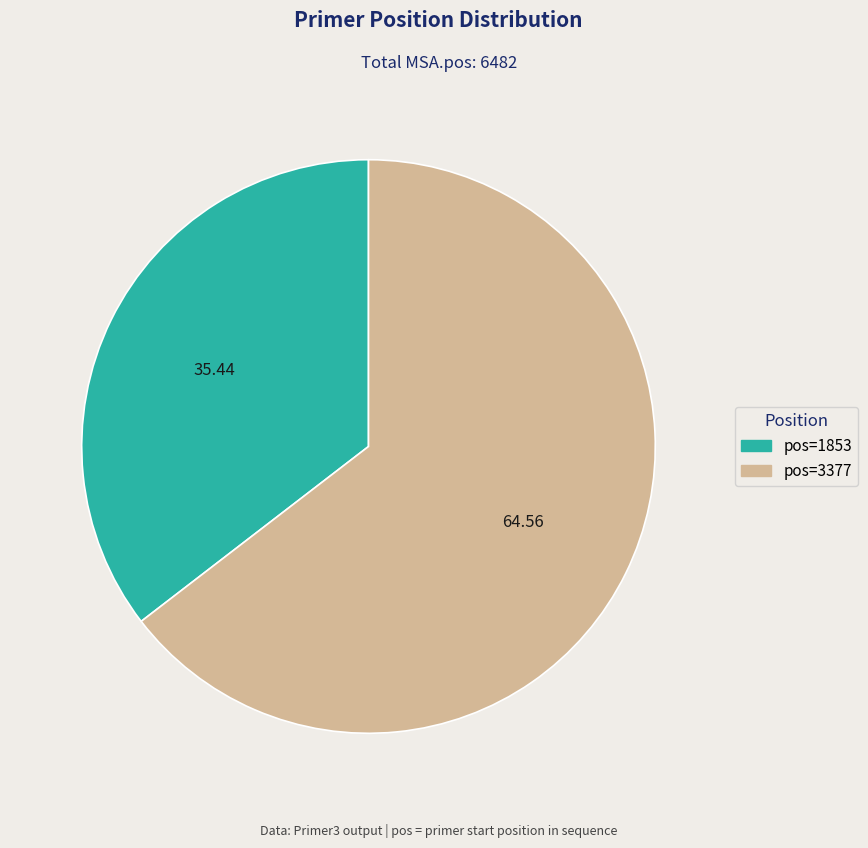

Is there any slice that represents more than half of the pie?

Yes